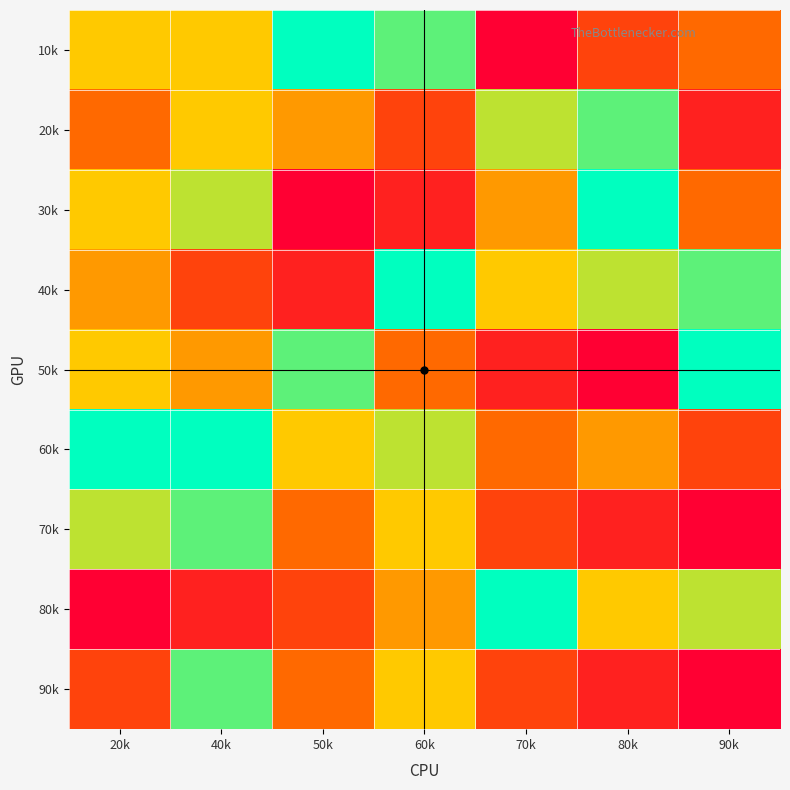

What is the minimum value shown in the chart?

1